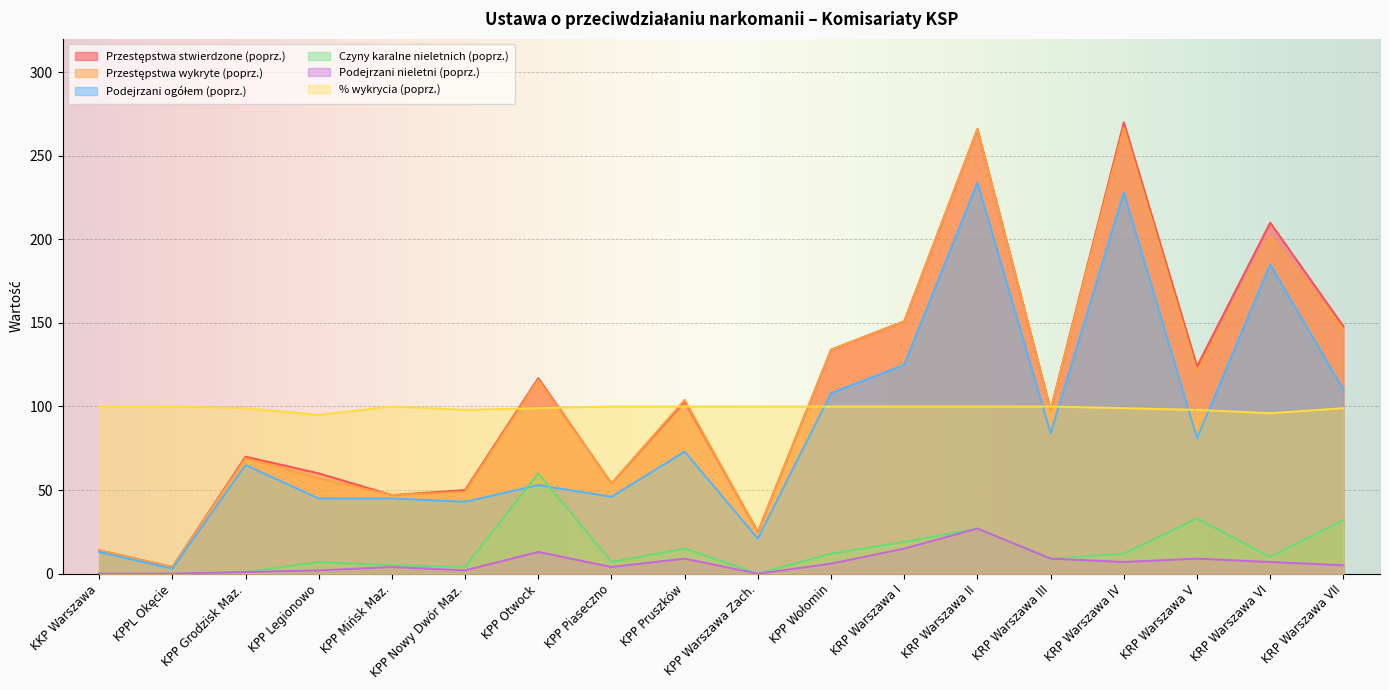

What is the greatest value displayed?

270